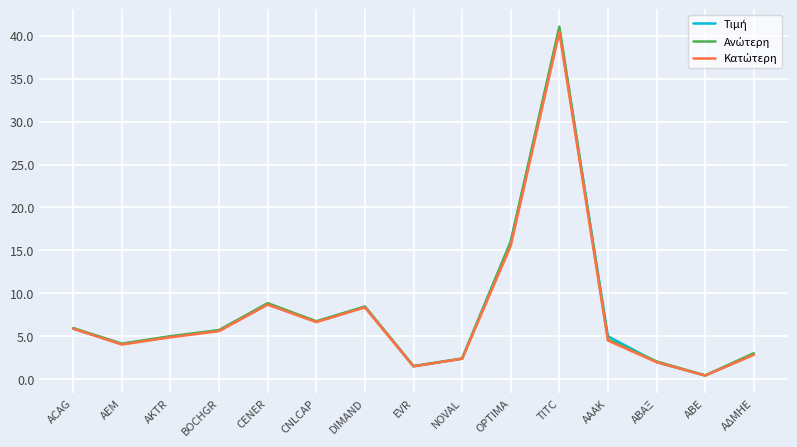

What position from the right is TITC?

5